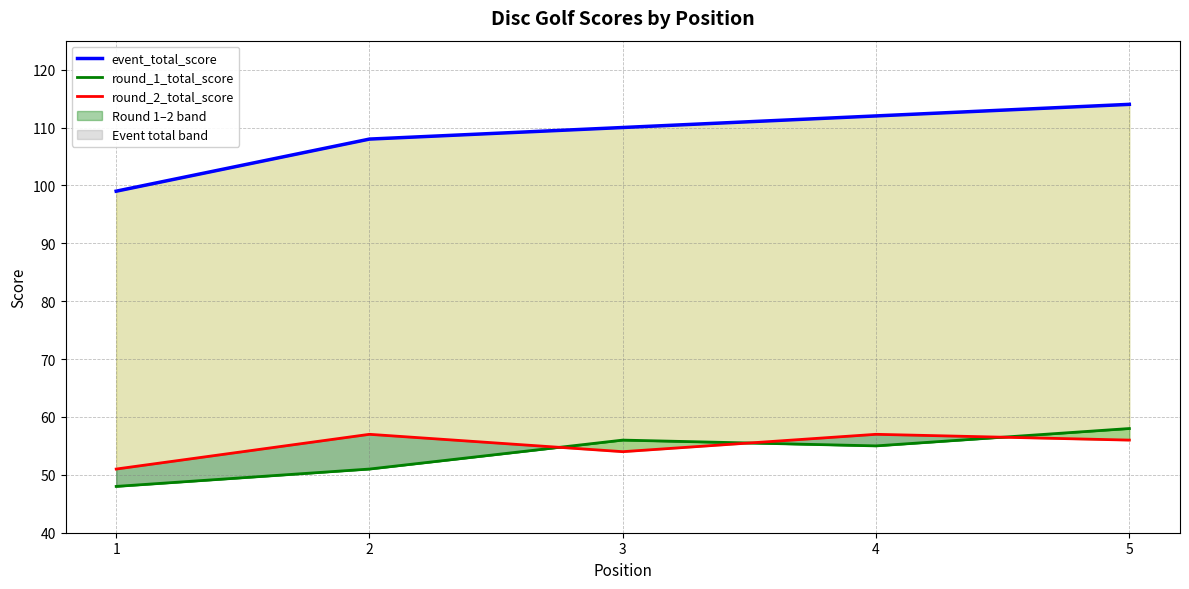

What is the difference between the round_1_total_score values at 3 and 1?

8